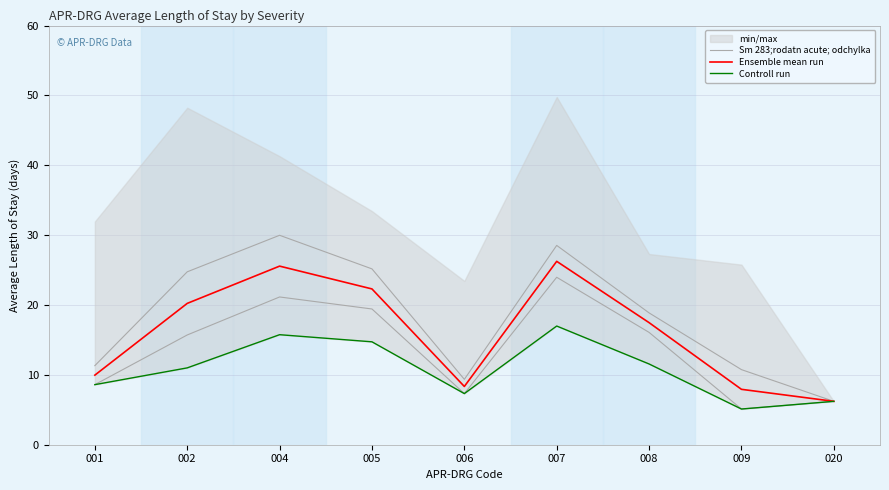

Where is Ensemble mean run nearest to the value 16?

008